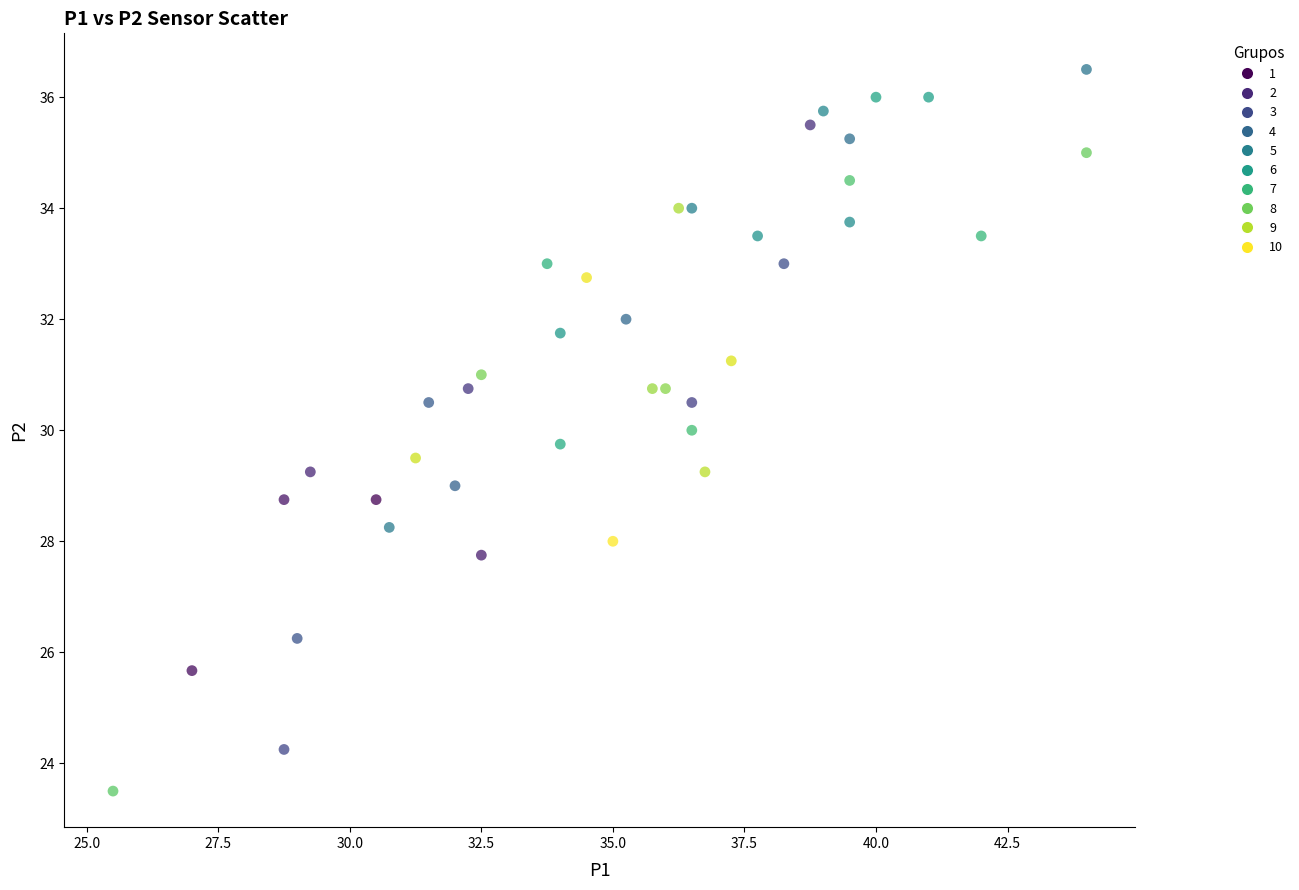

What is the range of Y values (max minus min)?

13.0